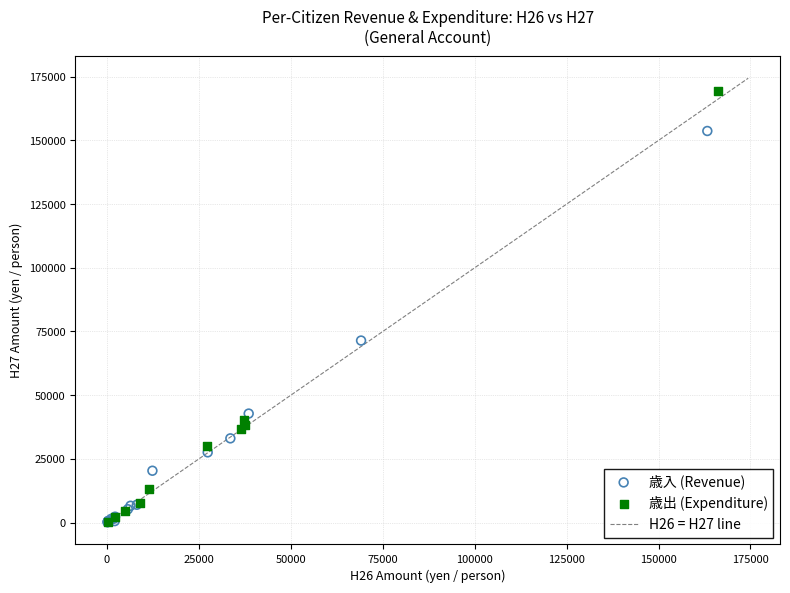

Which series has the widest spread of Y values?

歳出 (Expenditure)